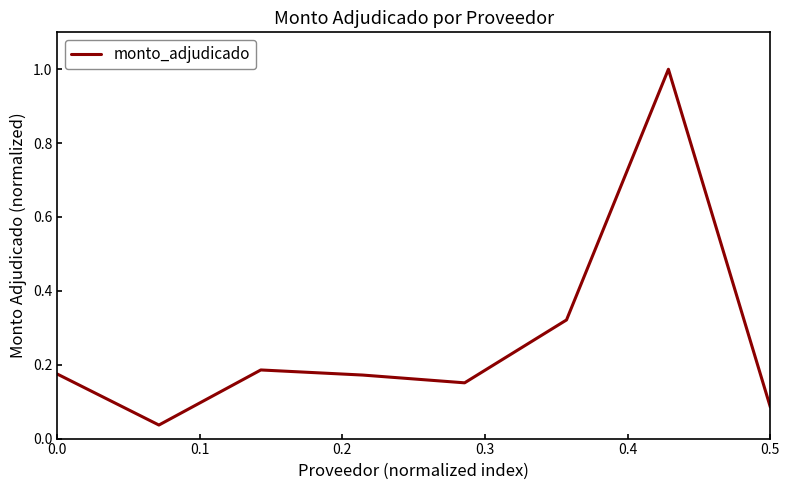

What is the difference between the maximum and minimum values?

1.0